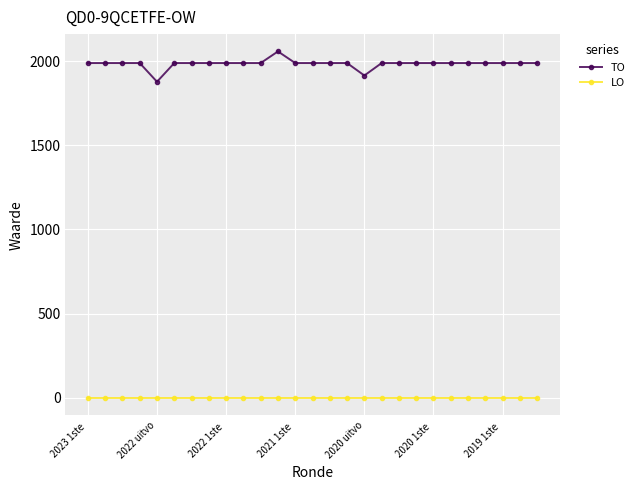

List the series in order of their overall mean, highest first.

TO, LO